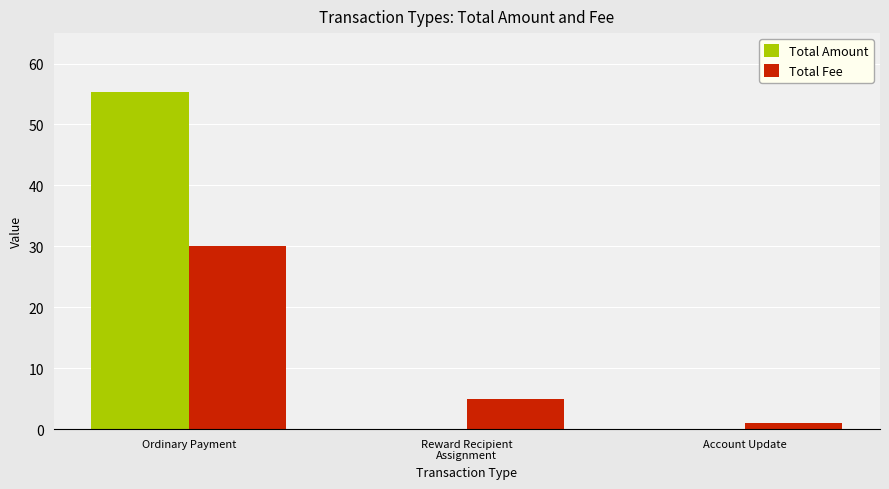

What is the total value across all series at Ordinary Payment?

85.4